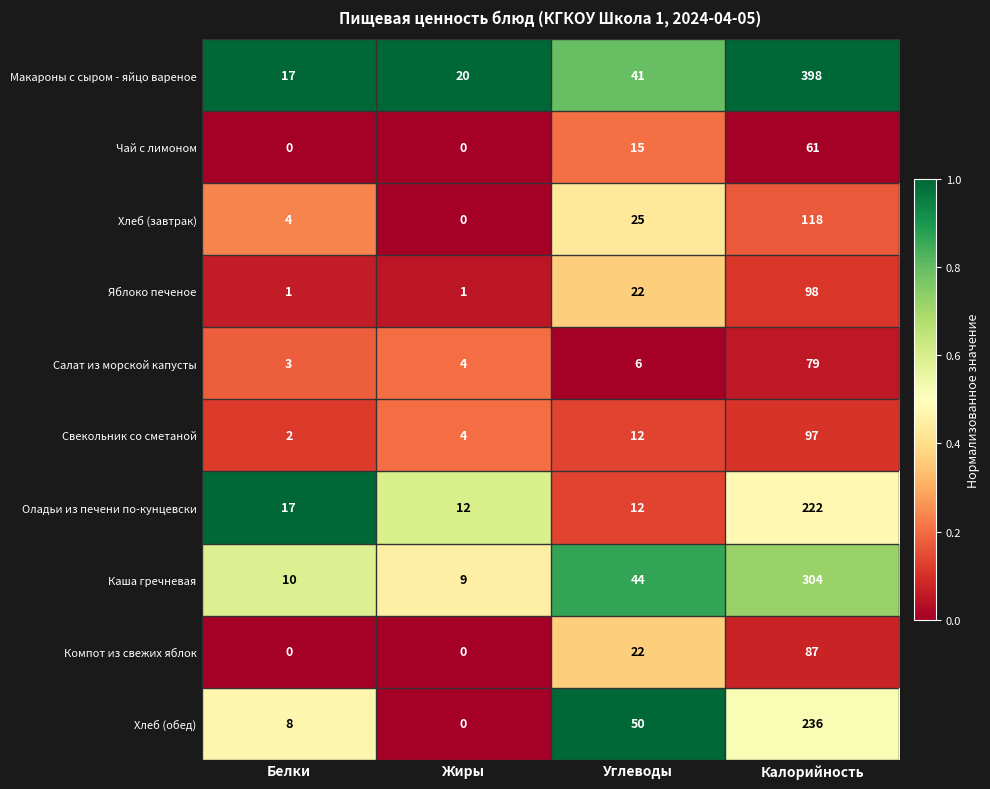

What is the total value across all series at Калорийность?

1700